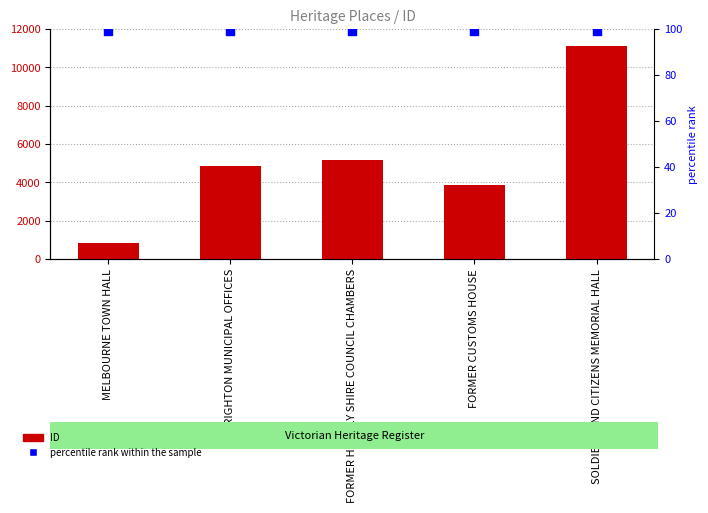

At how many categories does at least one series exceed 10291?

1